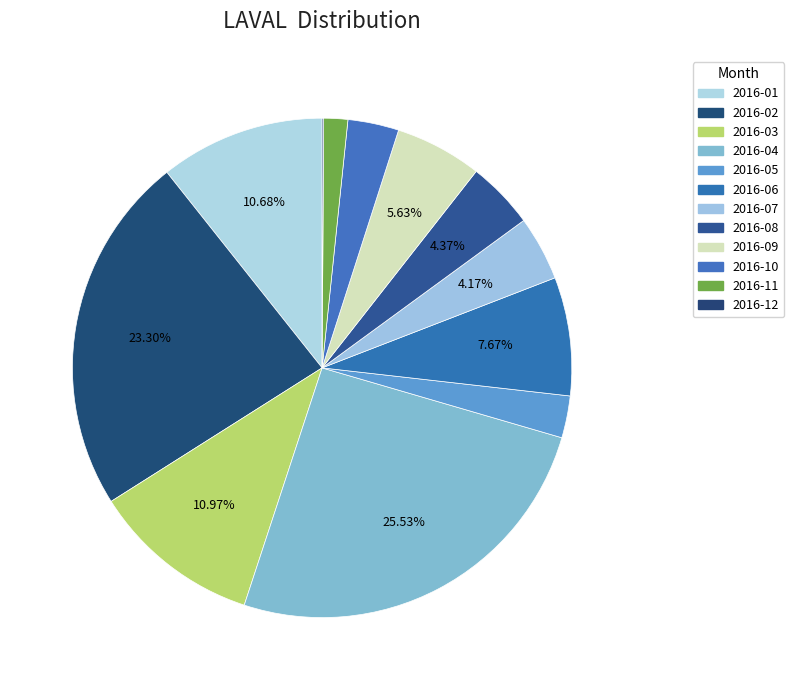

The 2016-05 slice represents 3% of the pie. True or false?

True